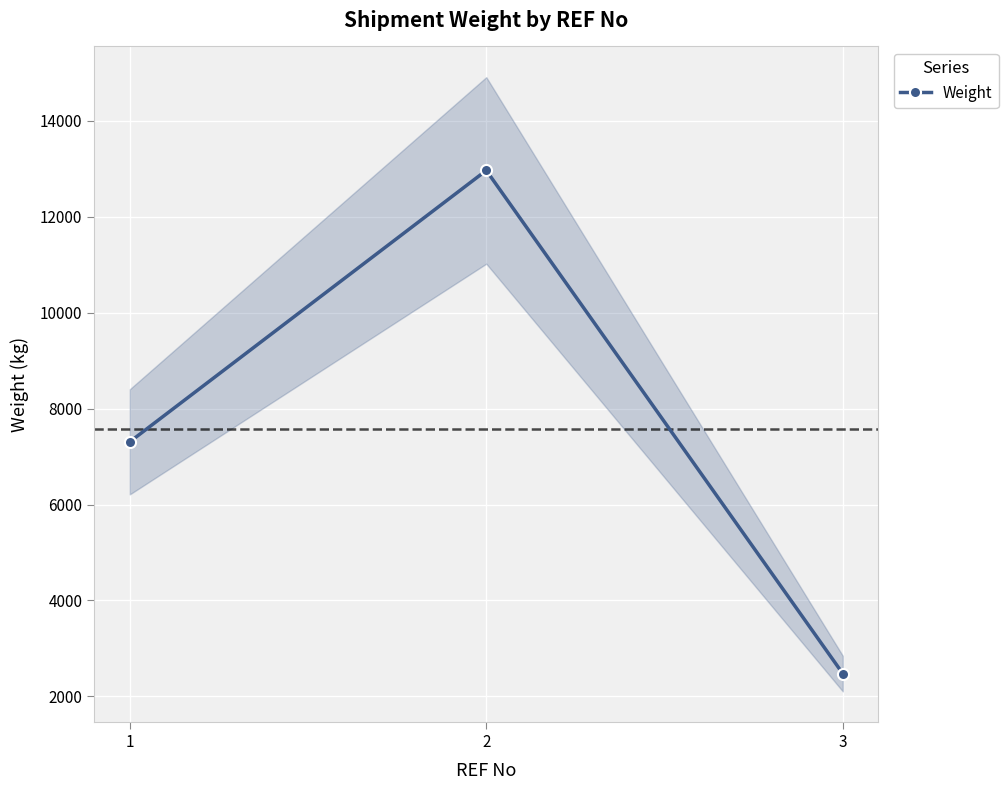

What is the value of the 1st point from the left?

7307